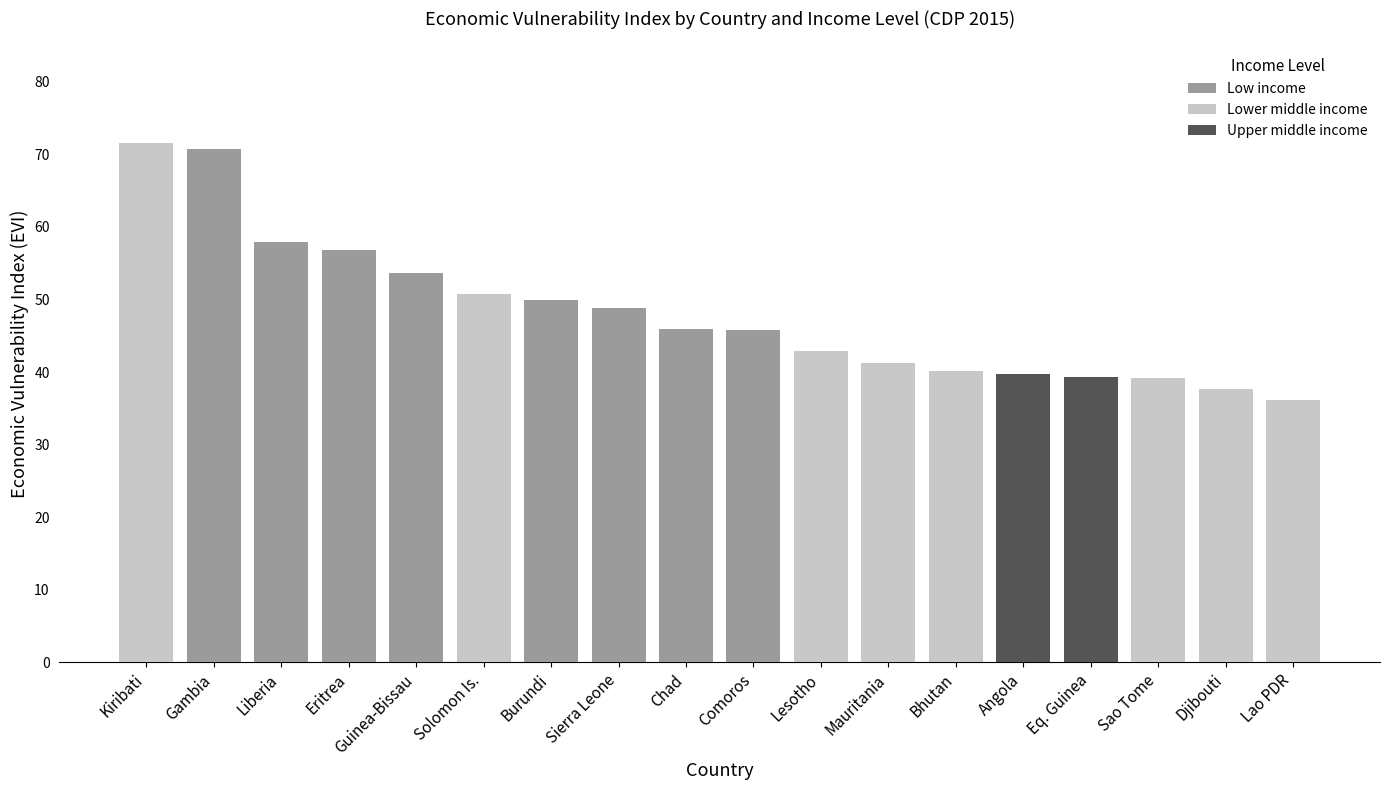

Reading right to left, what are all the values shown in this chart?

Low income: 0.0	0.0	0.0	0.0	0.0	0.0	0.0	0.0	45.8	46.0	48.9	49.9	0.0	53.6	56.8	57.9	70.7	0.0
Lower middle income: 36.2	37.7	39.2	0.0	0.0	40.2	41.2	42.9	0.0	0.0	0.0	0.0	50.8	0.0	0.0	0.0	0.0	71.5
Upper middle income: 0.0	0.0	0.0	39.3	39.7	0.0	0.0	0.0	0.0	0.0	0.0	0.0	0.0	0.0	0.0	0.0	0.0	0.0